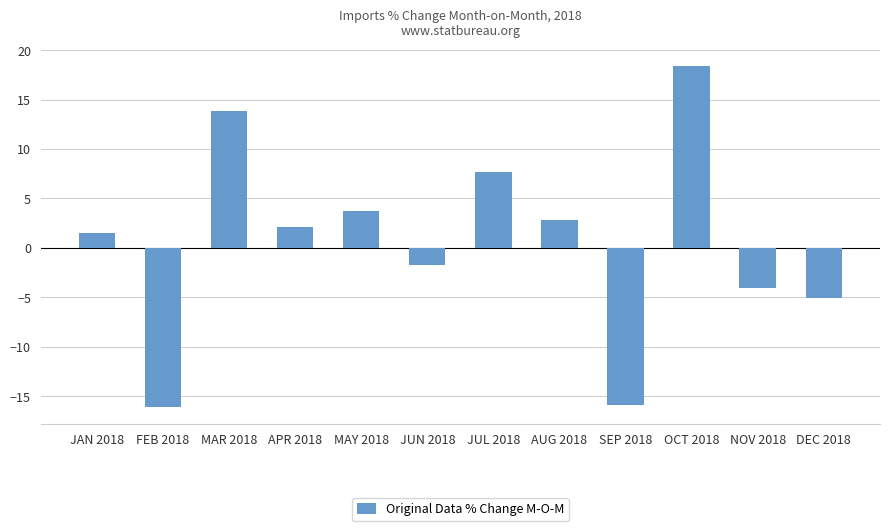

How many values are above zero?

7